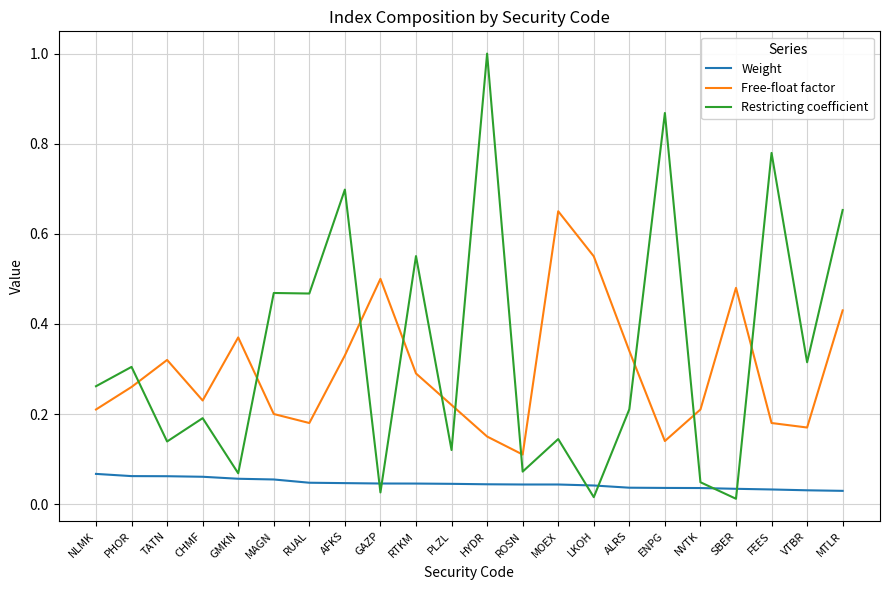

What is the total value across all series at ENPG?

1.0